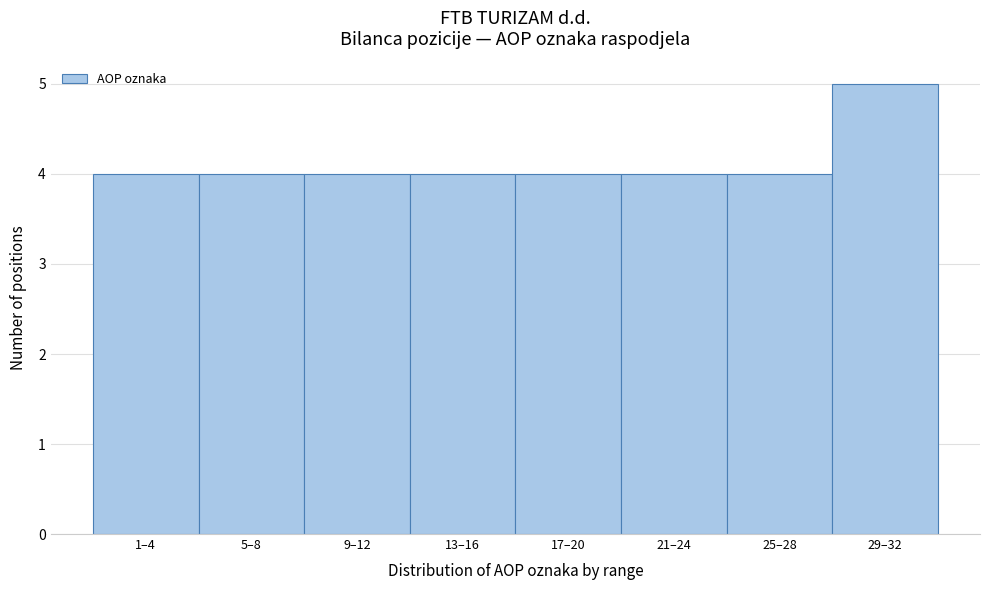

Reading left to right, transcribe all the data shown in this chart.

4	4	4	4	4	4	4	5